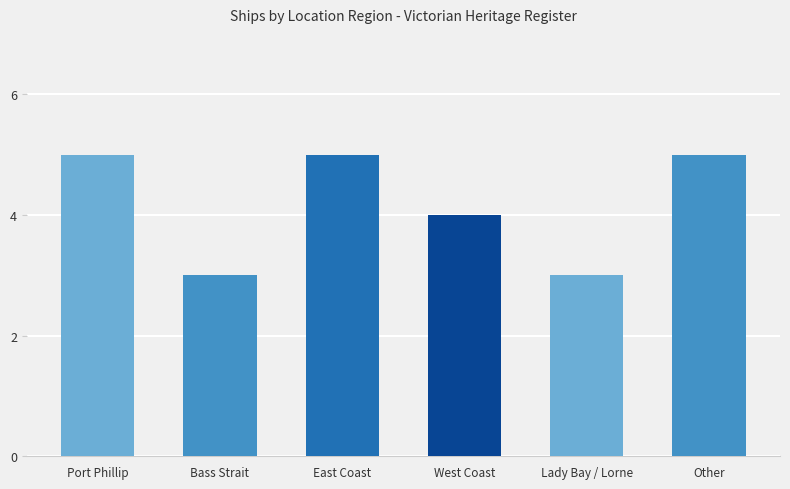

What is the smallest value displayed?

3